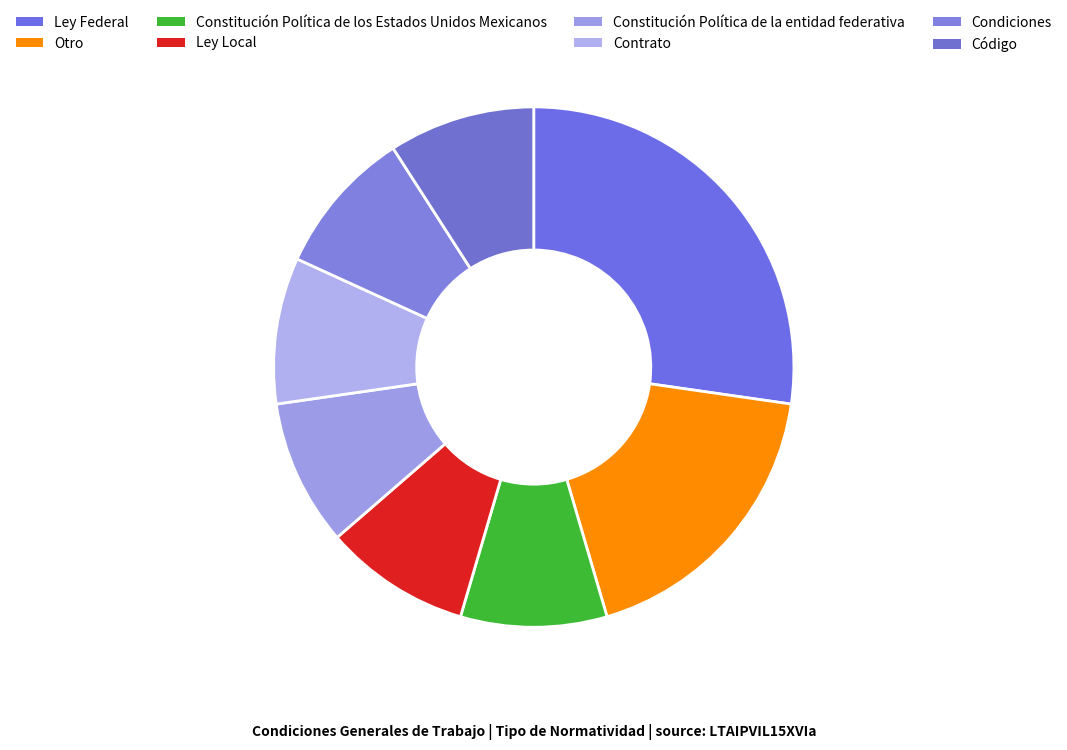

Between Contrato and Ley Federal, which is larger?

Ley Federal